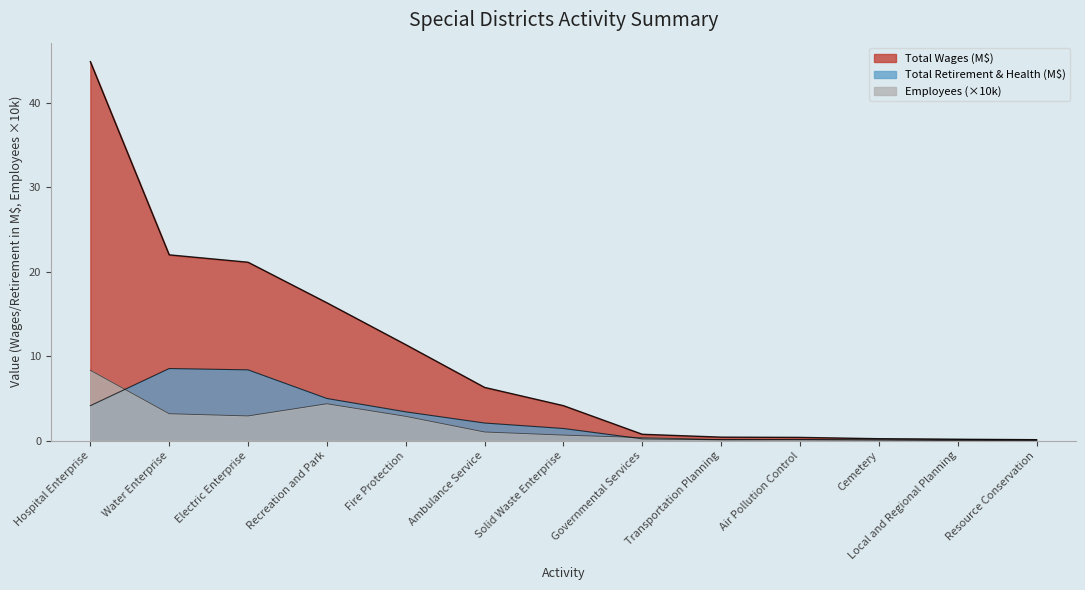

Reading right to left, transcribe all the data shown in this chart.

Employees: 0.1	0.1	0.2	0.1	0.1	0.4	0.7	1.0	2.9	4.4	2.9	3.2	8.3
Total Wages (scaled): 0.1	0.2	0.2	0.4	0.4	0.8	4.1	6.3	11.4	16.3	21.1	22.0	44.8
Total Retirement & Health Contribution (scaled): 0.0	0.0	0.1	0.1	0.1	0.2	1.4	2.1	3.4	5.0	8.4	8.5	4.1